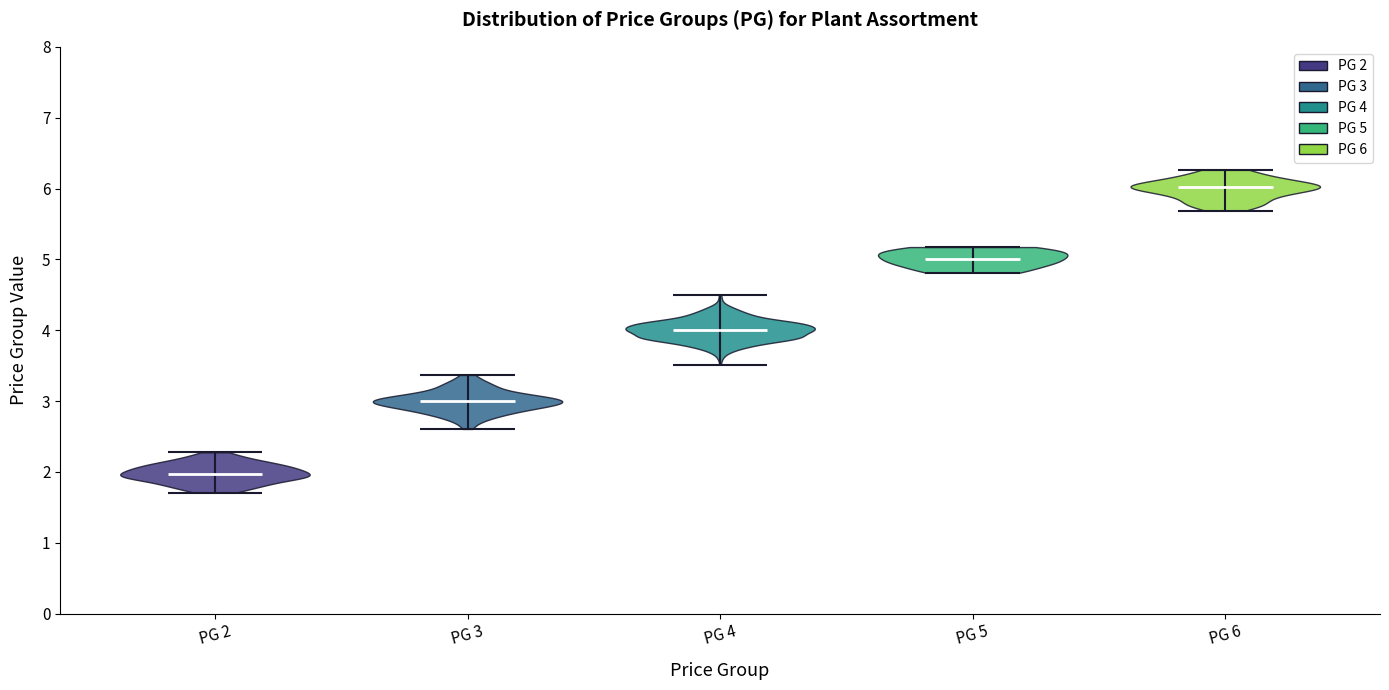

Which violin has the lowest median line?

PG 2